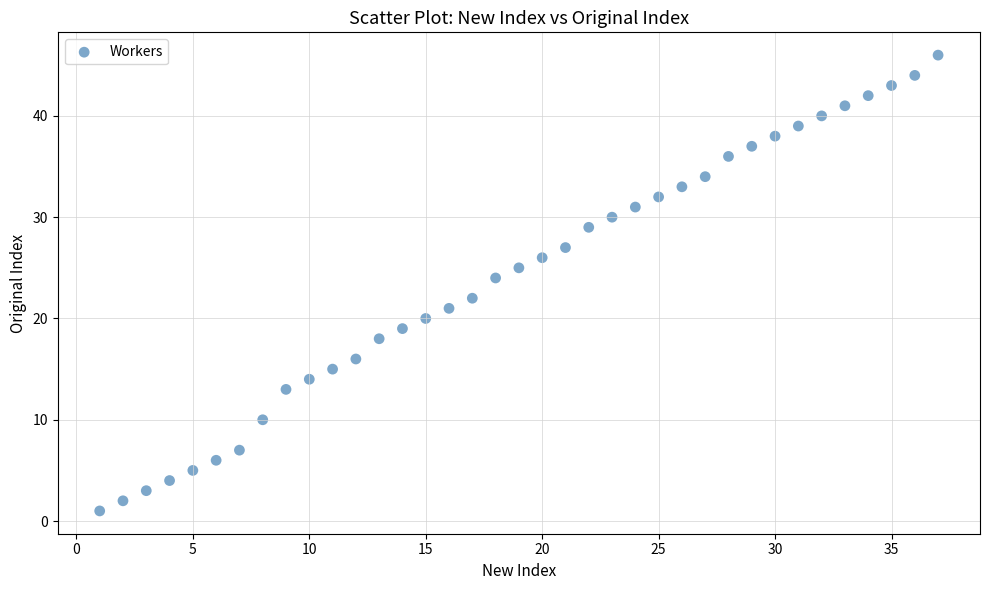

What is the range of Y values (max minus min)?

45